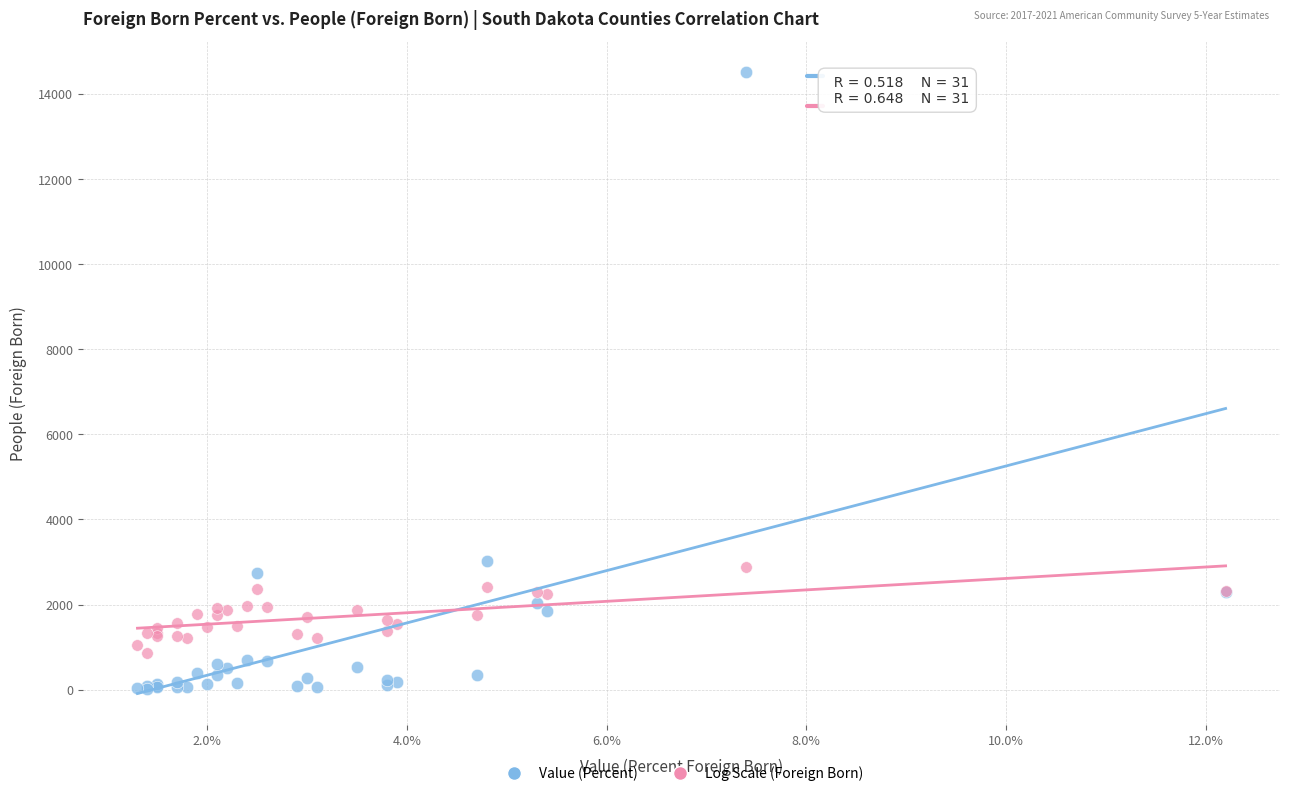

Which series has the widest spread of Y values?

Value (Percent)